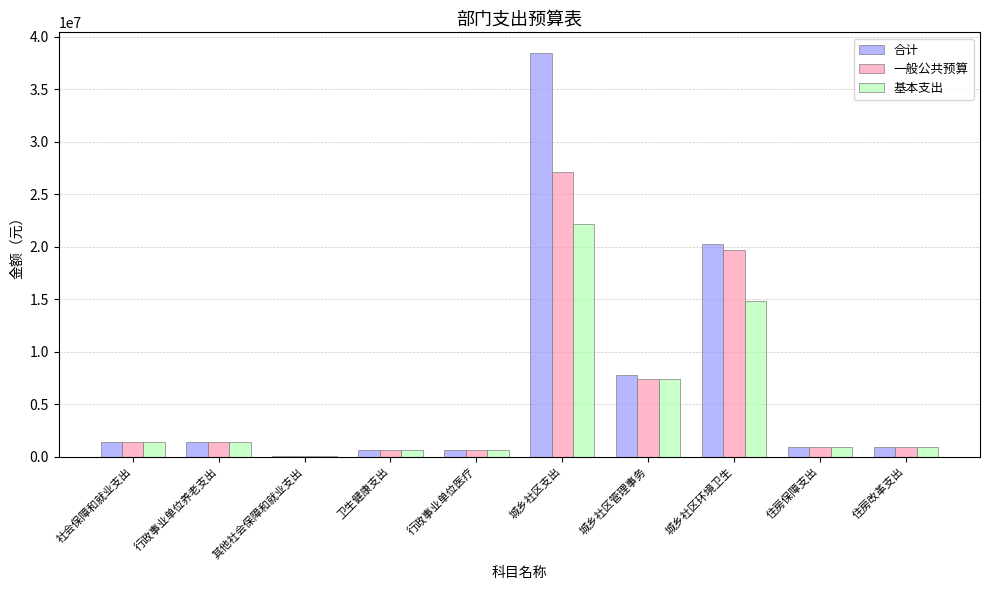

Read the 一般公共预算 value at 行政事业单位医疗.

658717.3